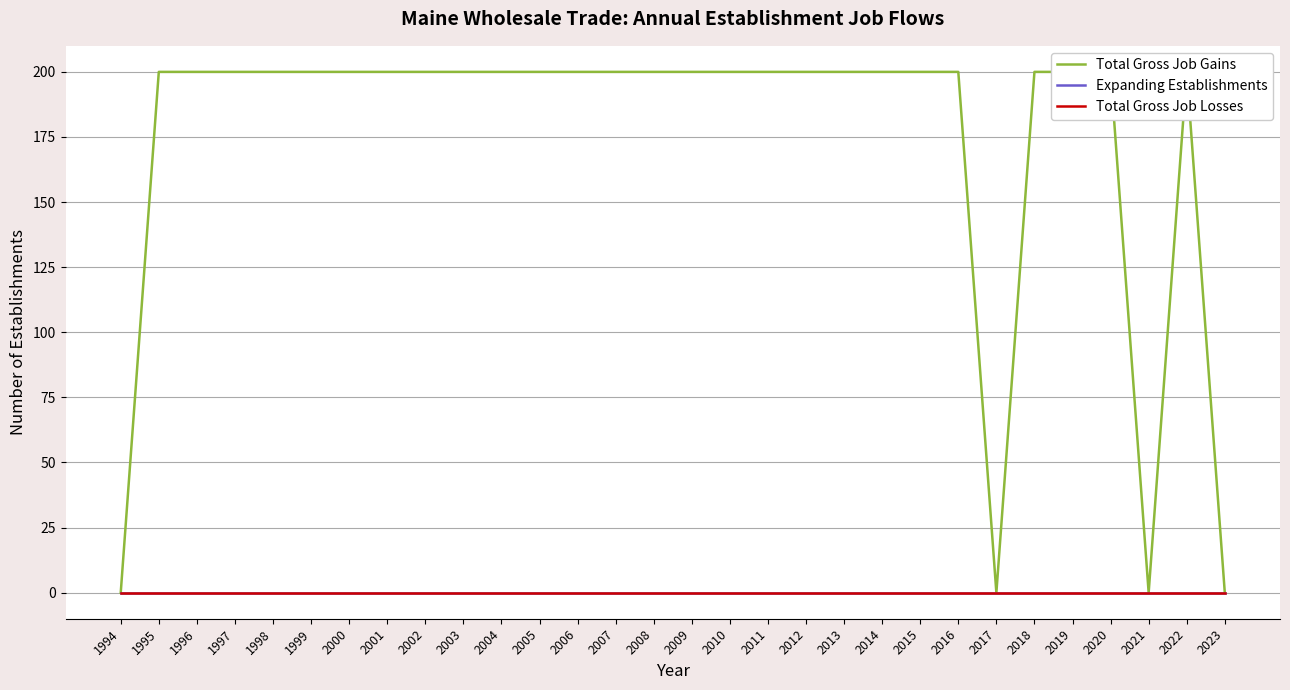

Reading left to right, extract all data points from this chart.

Total Gross Job Gains: 0	200	200	200	200	200	200	200	200	200	200	200	200	200	200	200	200	200	200	200	200	200	200	0	200	200	200	0	200	0
Expanding Establishments: 0	0	0	0	0	0	0	0	0	0	0	0	0	0	0	0	0	0	0	0	0	0	0	0	0	0	0	0	0	0
Total Gross Job Losses: 0	0	0	0	0	0	0	0	0	0	0	0	0	0	0	0	0	0	0	0	0	0	0	0	0	0	0	0	0	0